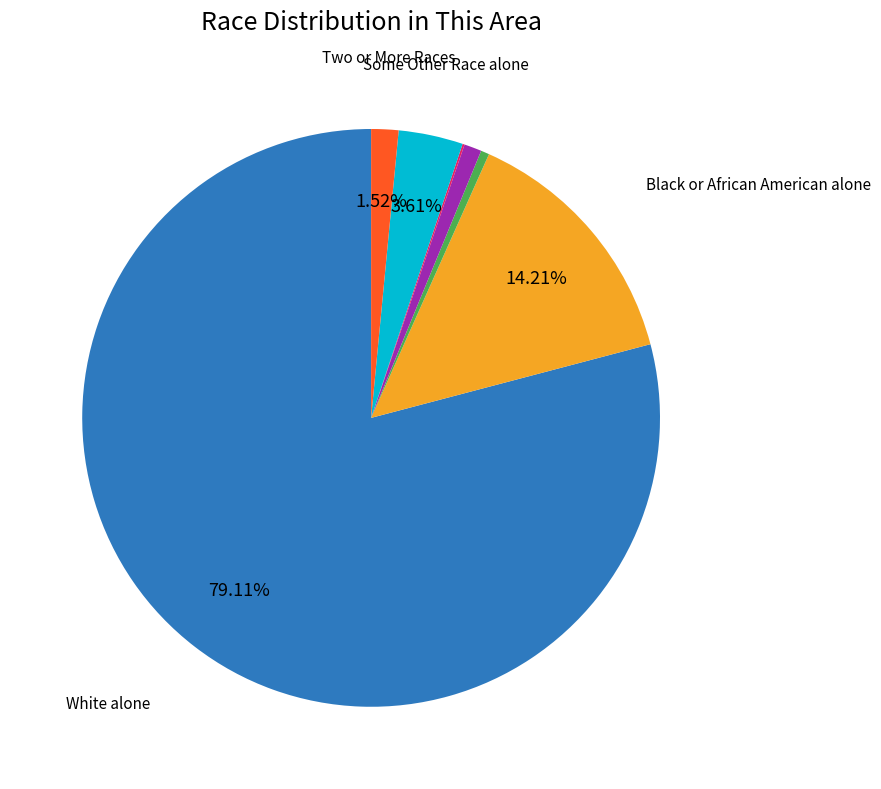

Is there any slice that represents more than half of the pie?

Yes